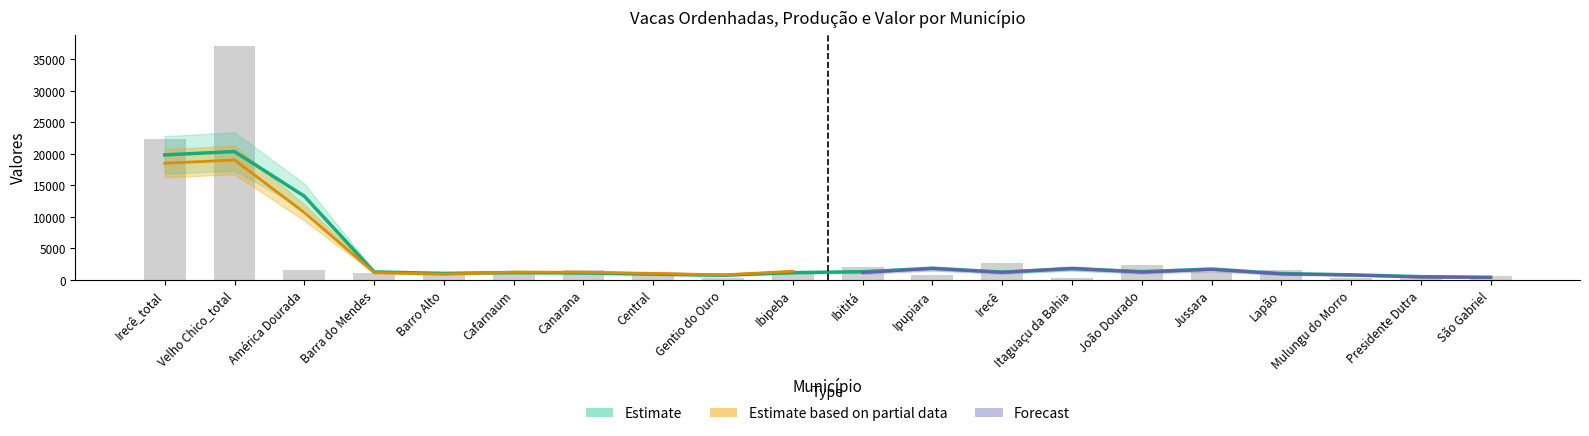

How many groups of bars are there?

20